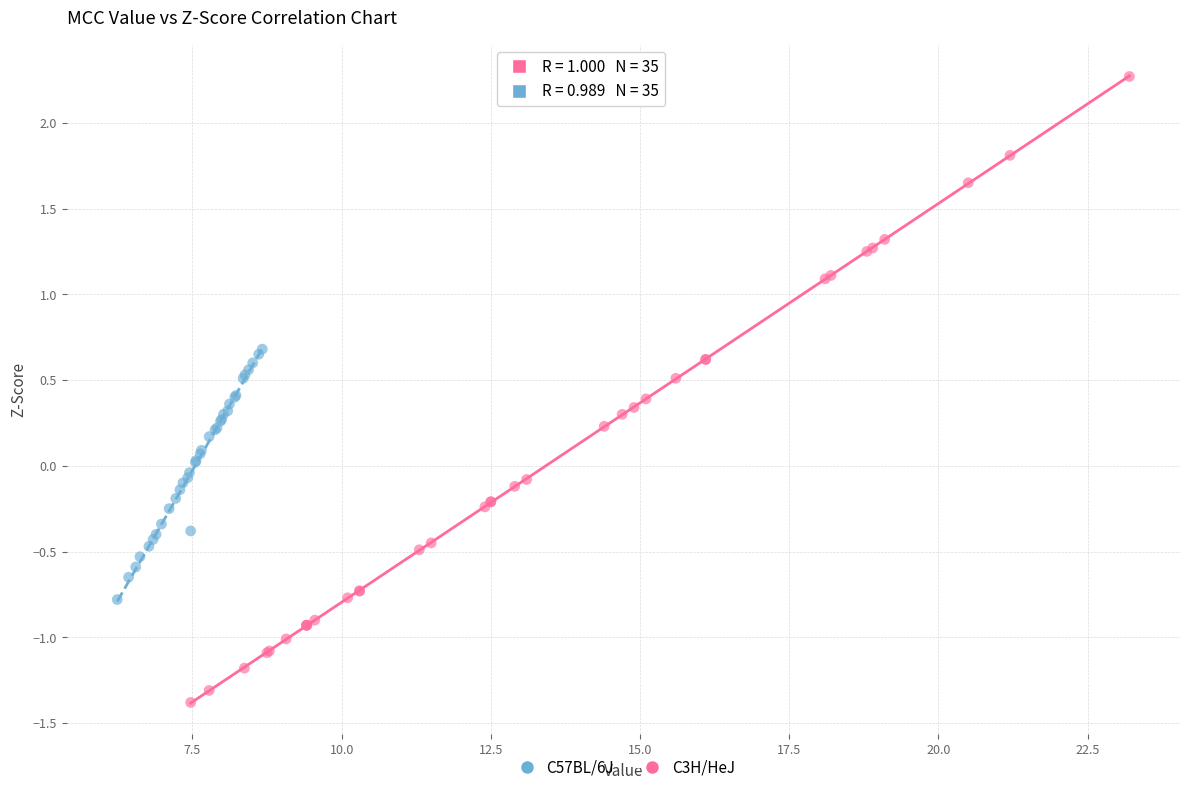

Which series has the widest spread of Y values?

C3H/HeJ